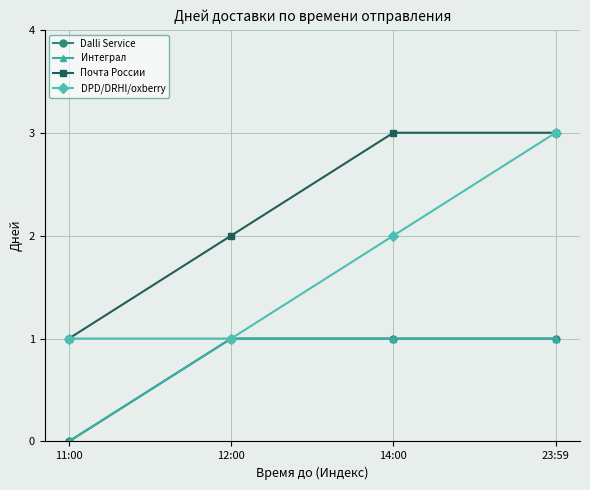

Is this an area chart (filled region under the line)?

No